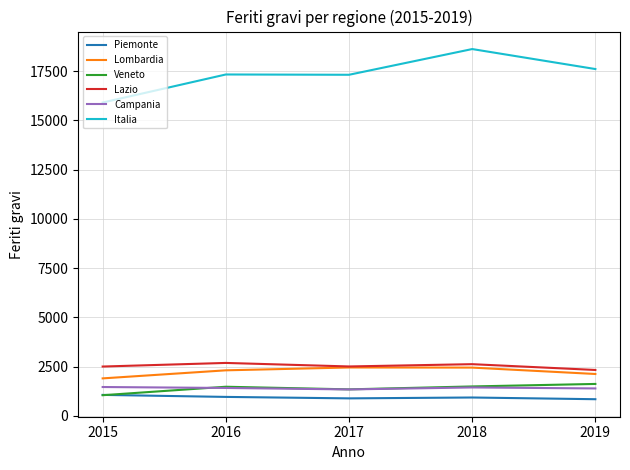

What is the highest value of the Campania series?

1465